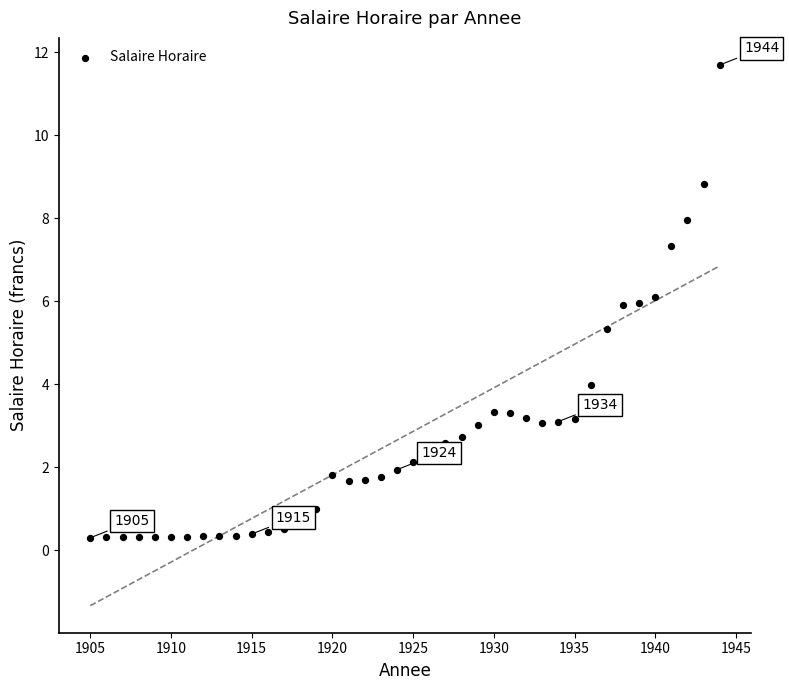

What is the range of X values (max minus min)?

39.0